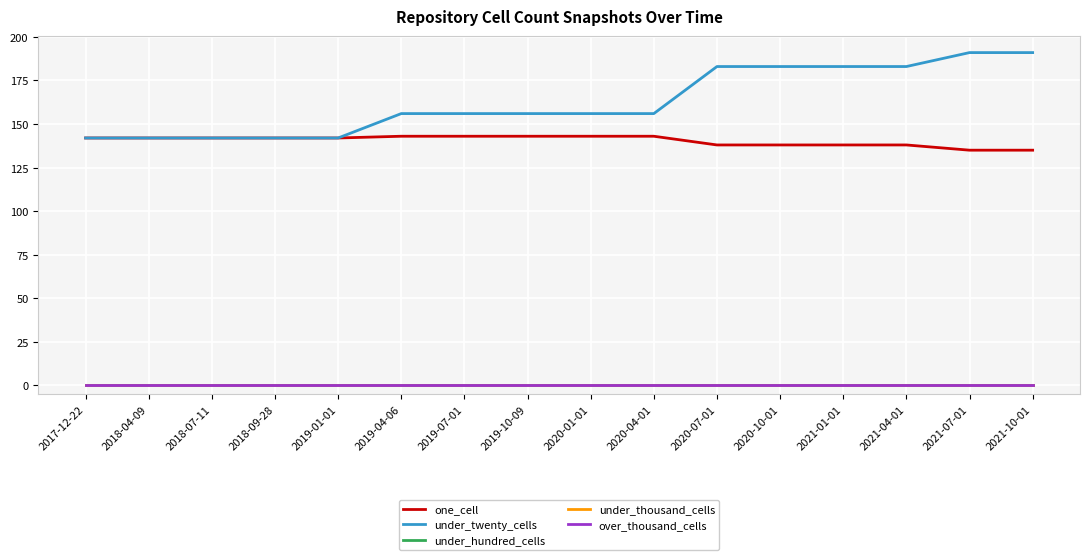

Which category has the highest value across all series?

2021-07-01